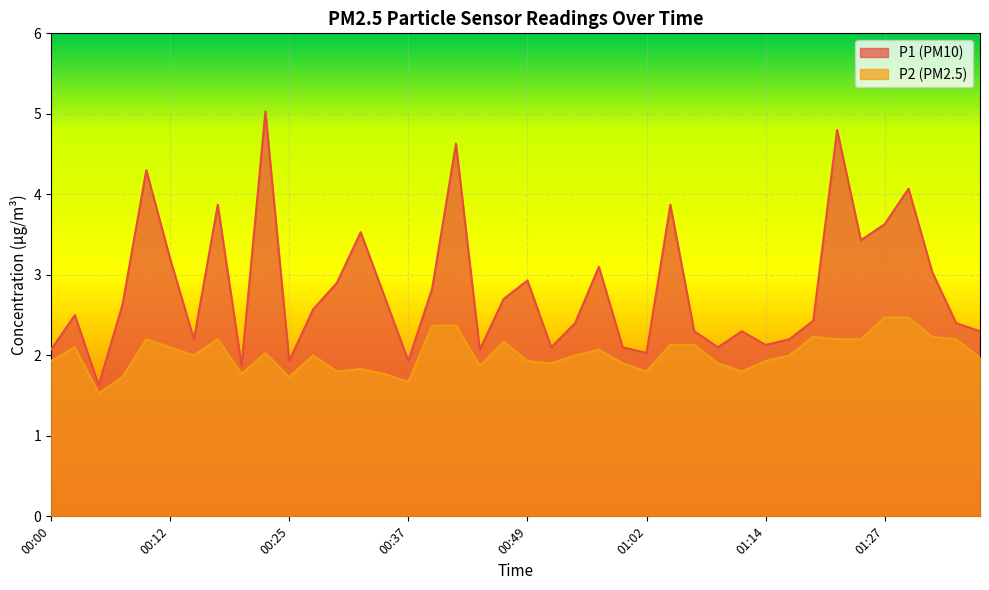

True or false: P2 and P1 intersect in this chart.

False